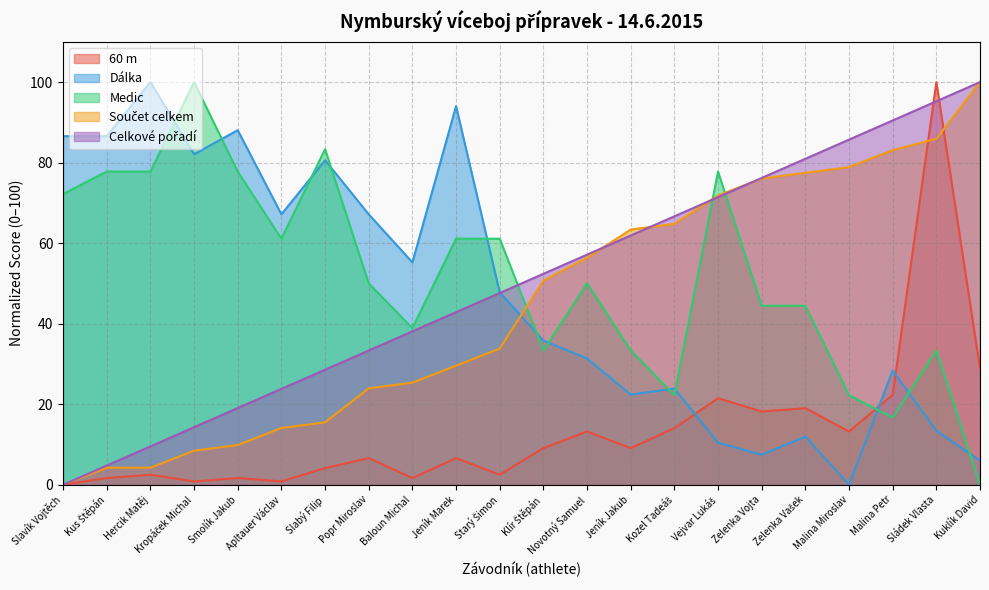

Reading right to left, what are all the values shown in this chart?

60 m: 28.9	100.0	22.3	13.2	19.0	18.2	21.5	14.0	9.1	13.2	9.1	2.5	6.6	1.7	6.6	4.1	0.8	1.7	0.8	2.5	1.7	0.0
Dálka: 6.0	13.4	28.4	0.0	11.9	7.5	10.4	23.9	22.4	31.3	35.8	47.8	94.0	55.2	67.2	80.6	67.2	88.1	82.1	100.0	86.6	86.6
Medic: 0.0	33.3	16.7	22.2	44.4	44.4	77.8	22.2	33.3	50.0	33.3	61.1	61.1	38.9	50.0	83.3	61.1	77.8	100.0	77.8	77.8	72.2
Součet celkem: 100.0	85.9	83.1	78.9	77.5	76.1	71.8	64.8	63.4	56.3	50.7	33.8	29.6	25.4	23.9	15.5	14.1	9.9	8.5	4.2	4.2	0.0
Celkové pořadí: 100.0	95.2	90.5	85.7	81.0	76.2	71.4	66.7	61.9	57.1	52.4	47.6	42.9	38.1	33.3	28.6	23.8	19.0	14.3	9.5	4.8	0.0